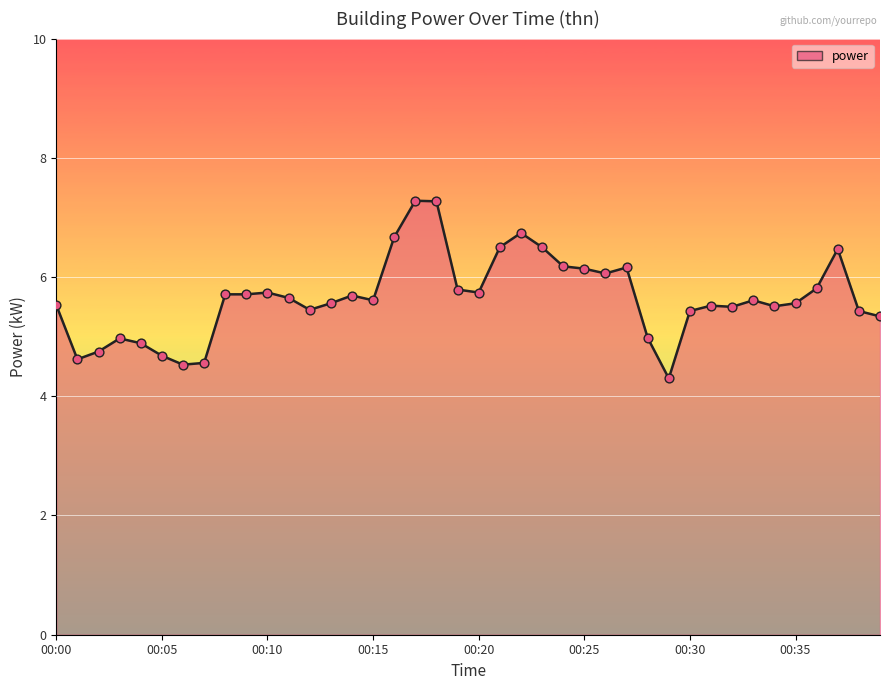

What is the difference between the maximum and minimum values?

3.0